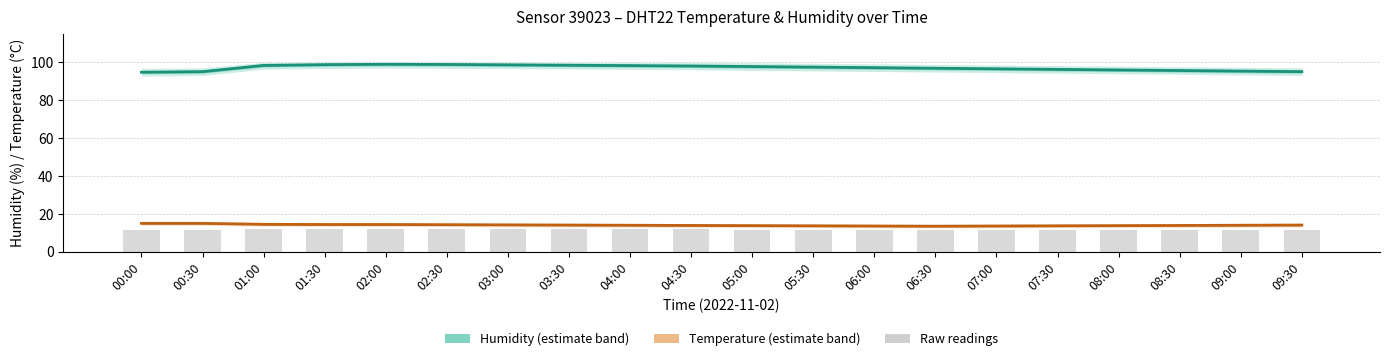

True or false: Raw readings has a value of 11.7 at 06:00.

True